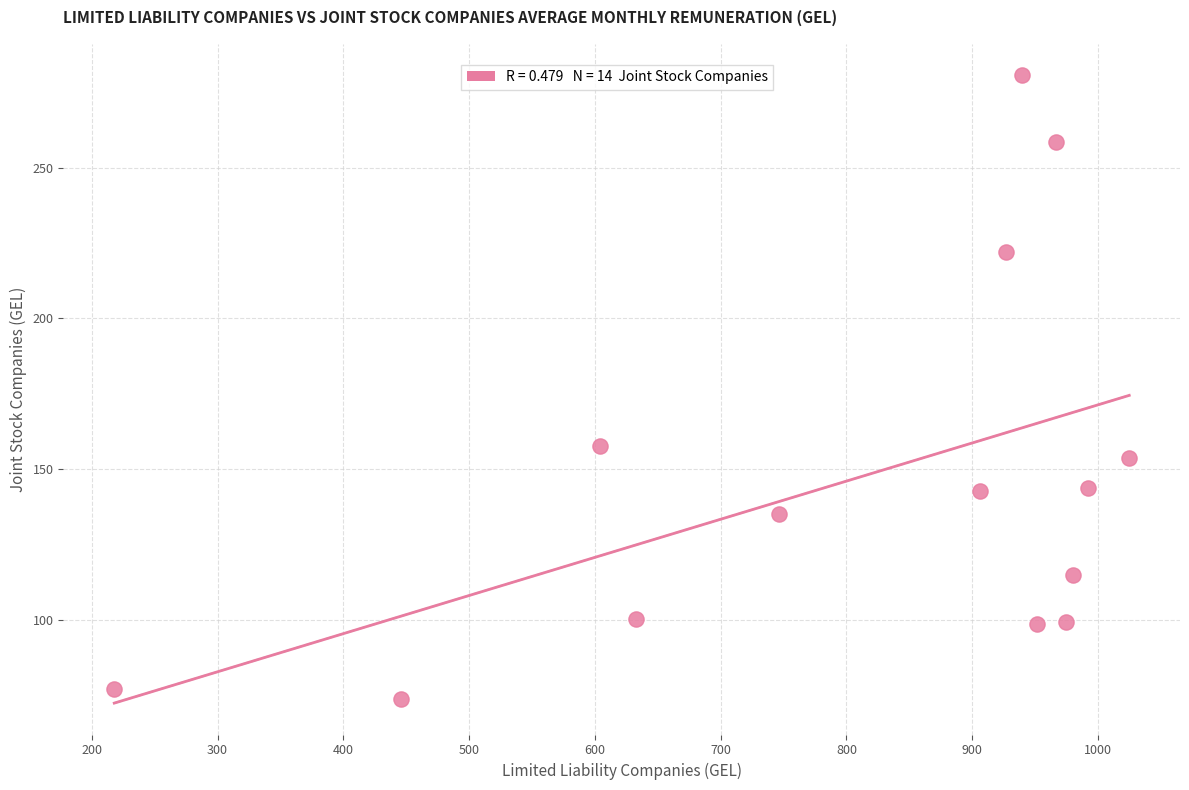

What is the range of Y values (max minus min)?

206.7